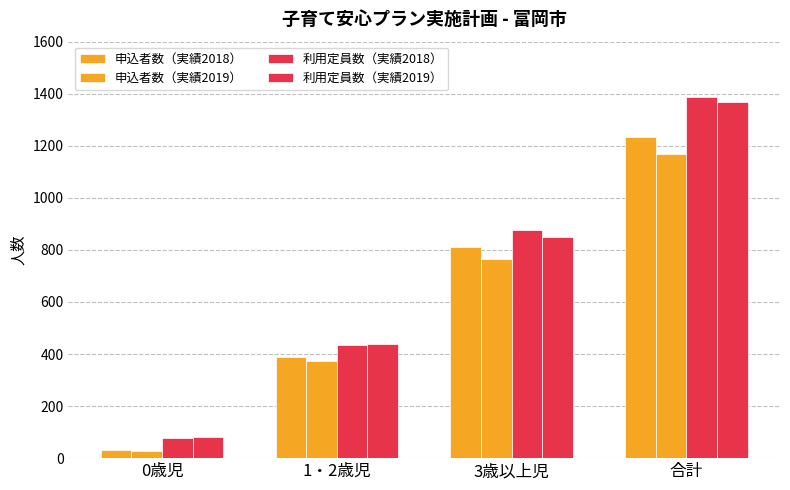

How many data points does each series have?

4